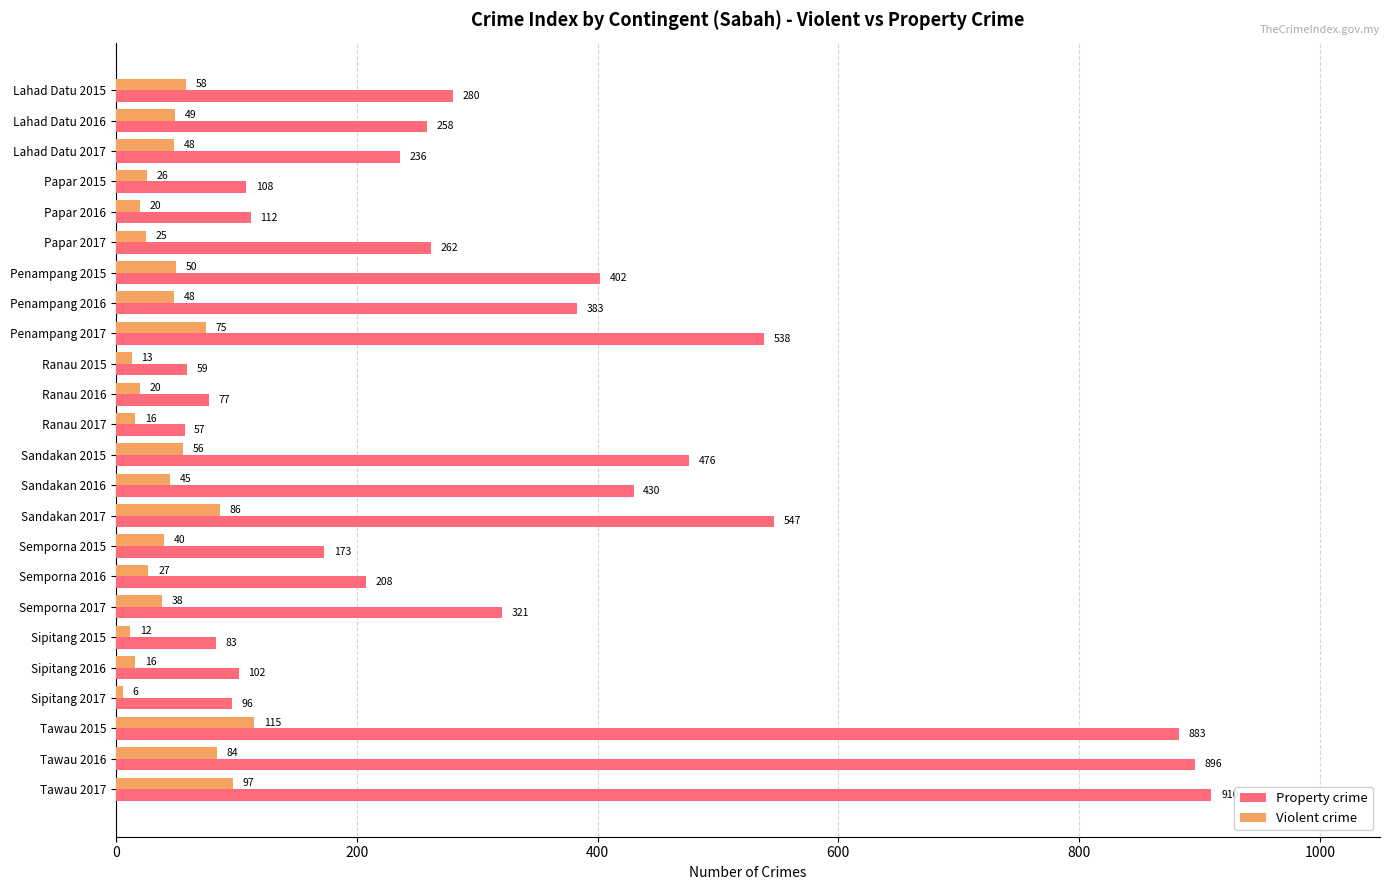

List the series in order of their peak value, highest first.

Property crime, Violent crime